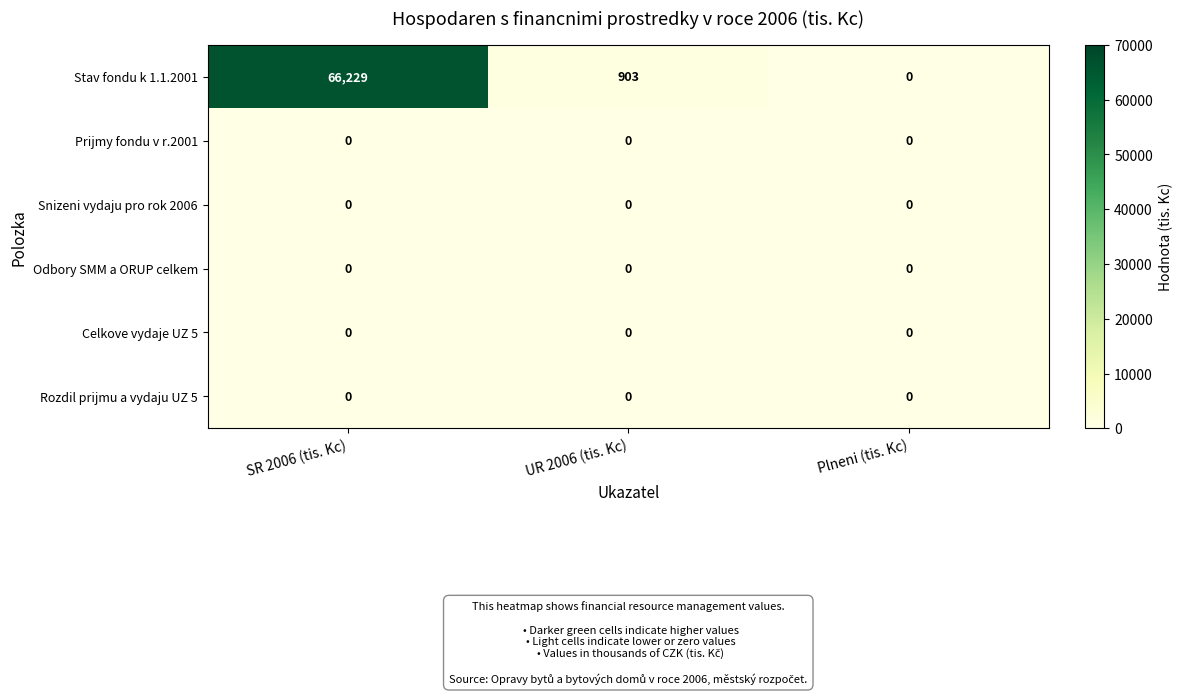

Reading right to left, extract all data points from this chart.

Stav fondu k 1.1.2001: Plneni (tis. Kc)=0	UR 2006 (tis. Kc)=903	SR 2006 (tis. Kc)=66229
Prijmy fondu v r.2001: Plneni (tis. Kc)=0	UR 2006 (tis. Kc)=0	SR 2006 (tis. Kc)=0
Snizeni vydaju pro rok 2006: Plneni (tis. Kc)=0	UR 2006 (tis. Kc)=0	SR 2006 (tis. Kc)=0
Odbory SMM a ORUP celkem: Plneni (tis. Kc)=0	UR 2006 (tis. Kc)=0	SR 2006 (tis. Kc)=0
Celkove vydaje UZ 5: Plneni (tis. Kc)=0	UR 2006 (tis. Kc)=0	SR 2006 (tis. Kc)=0
Rozdil prijmu a vydaju UZ 5: Plneni (tis. Kc)=0	UR 2006 (tis. Kc)=0	SR 2006 (tis. Kc)=0